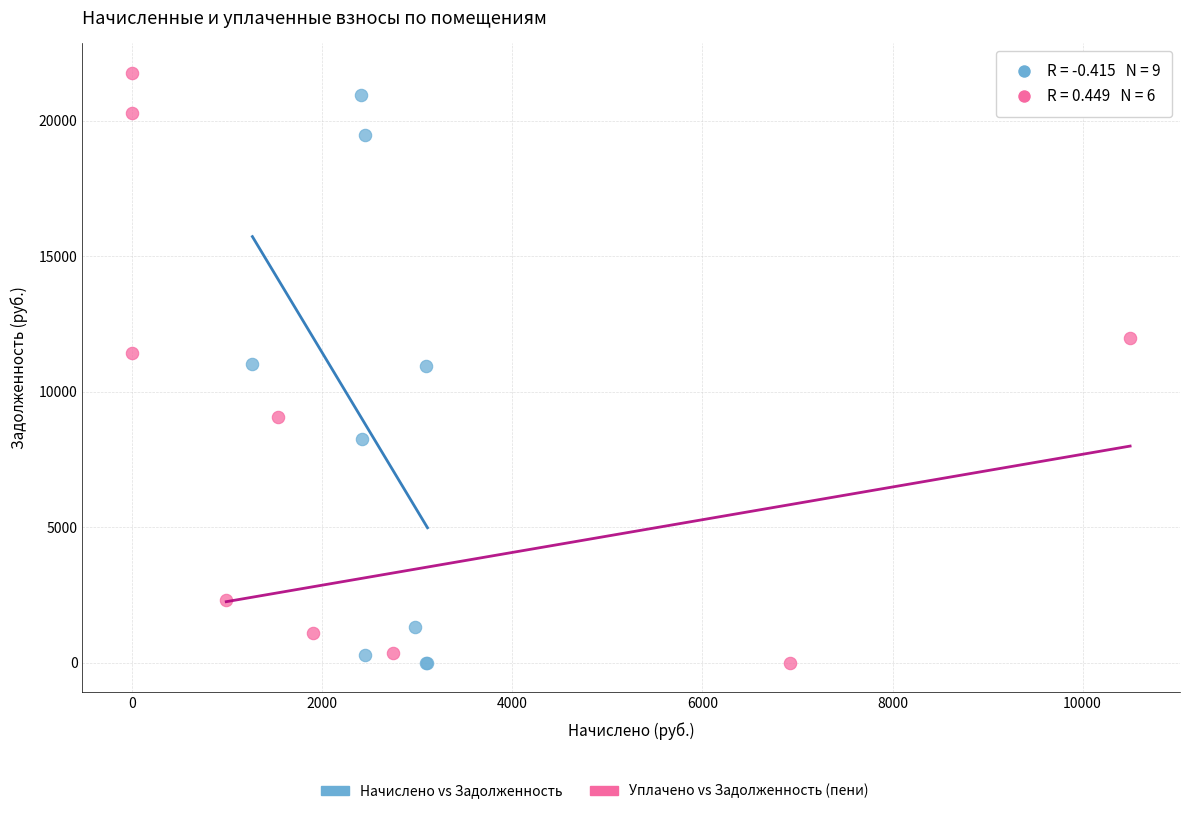

Which series has the widest spread of Y values?

Уплачено vs Задолженность (пени)